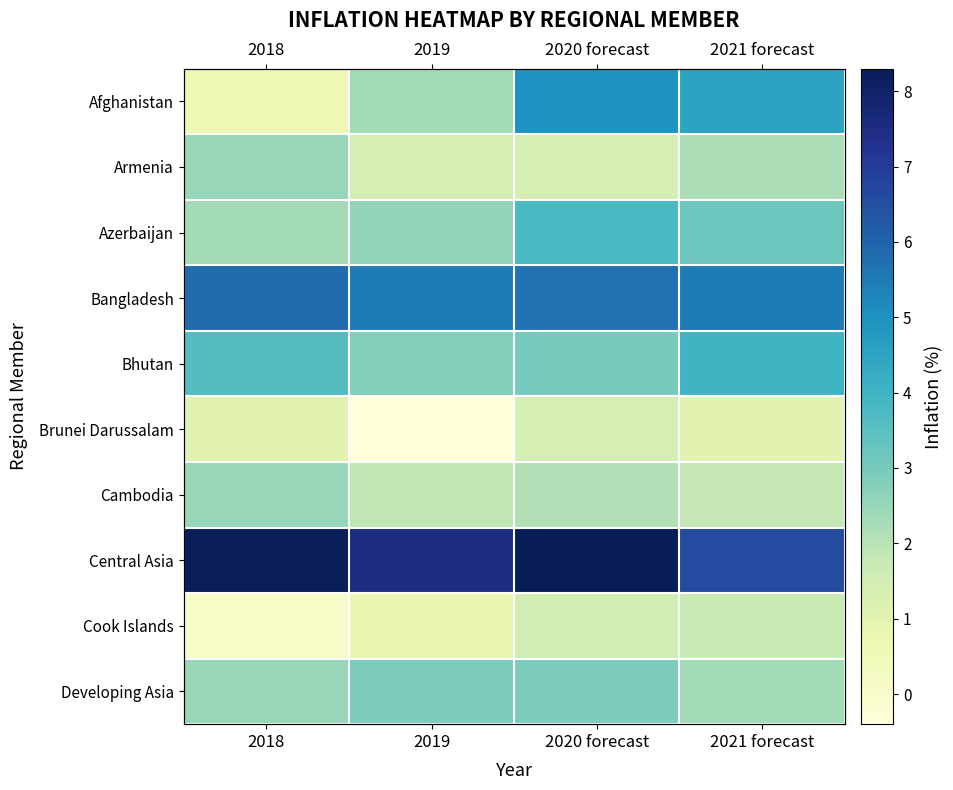

The Developing Asia series shows 2.9 at 2020 forecast. True or false?

True